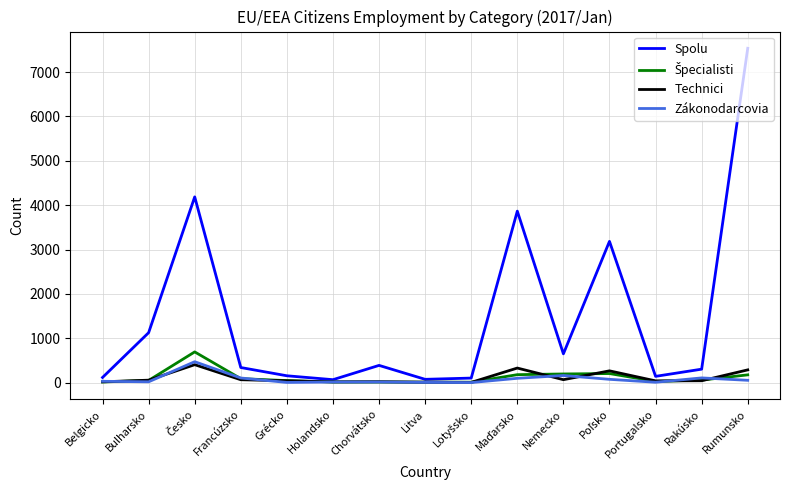

At which label does Spolu reach its peak?

Rumunsko